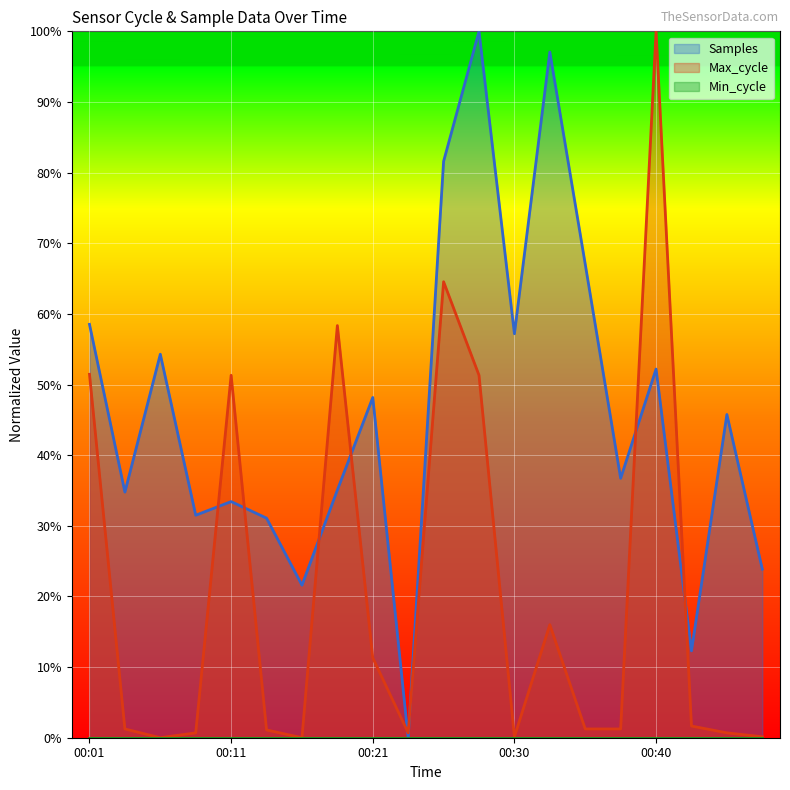

Which series has the widest spread of values?

Samples